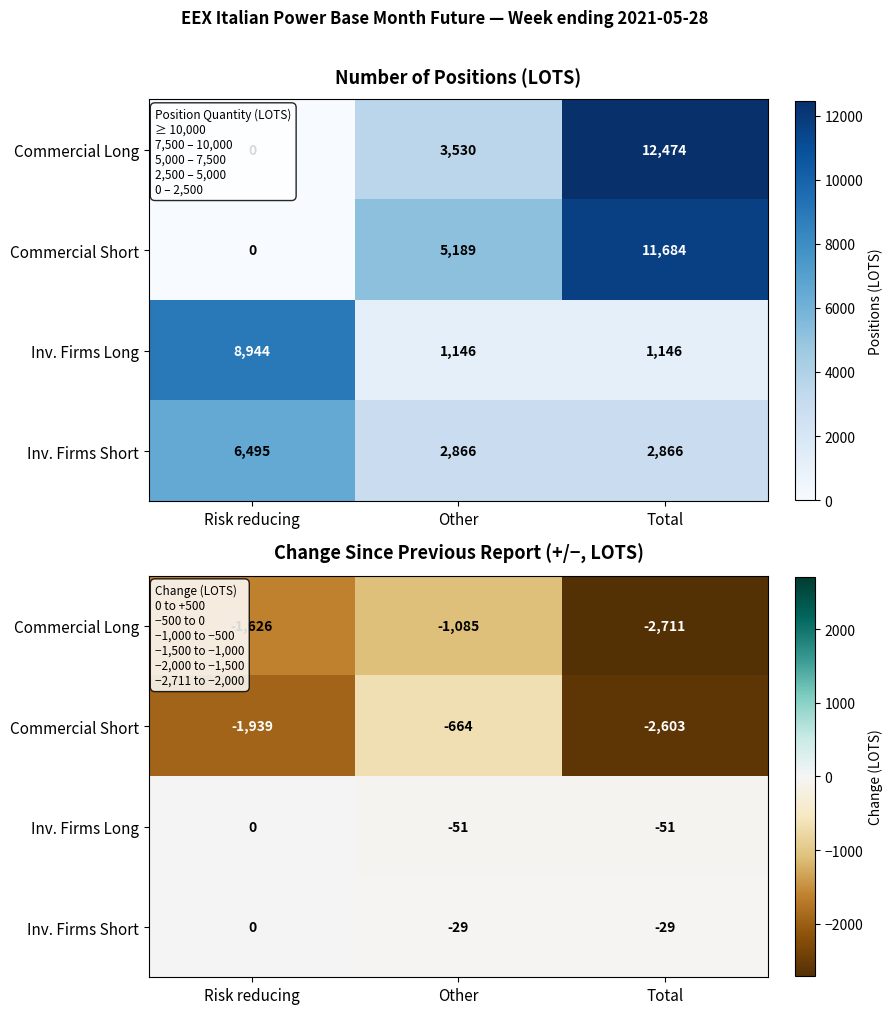

How many series are shown in this chart?

4